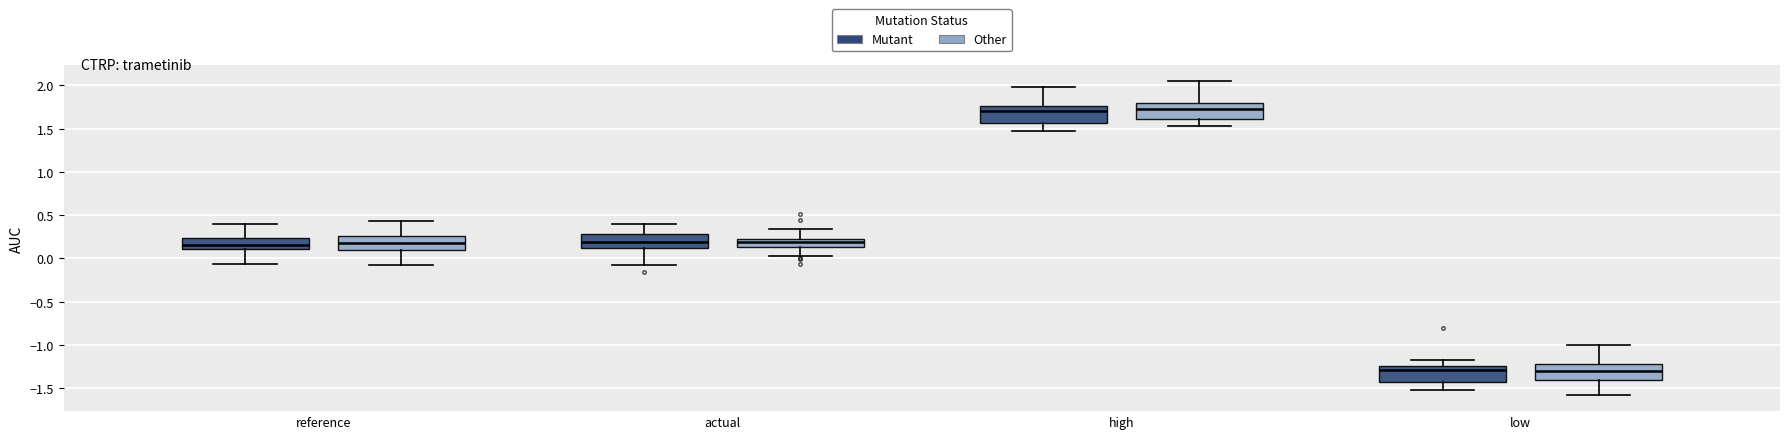

Reading left to right, transcribe this box plot: for each box, give where its median line is, the range the box spans, and where its two whiskers end, as read against the y-axis. The values are not printed on the chart, so give them approximately, as read against the axis.

reference (Mutant): median 0.15, box 0.10 to 0.25, whiskers -0.05 to 0.40
reference (Other): median 0.20, box 0.10 to 0.25, whiskers -0.05 to 0.45
actual (Mutant): median 0.20, box 0.10 to 0.30, whiskers -0.10 to 0.40
actual (Other): median 0.20, box 0.15 to 0.25, whiskers 0.05 to 0.35
high (Mutant): median 1.70, box 1.55 to 1.75, whiskers 1.45 to 2.00
high (Other): median 1.75, box 1.60 to 1.80, whiskers 1.55 to 2.05
low (Mutant): median -1.30, box -1.45 to -1.25, whiskers -1.50 to -1.15
low (Other): median -1.30, box -1.40 to -1.20, whiskers -1.60 to -1.00